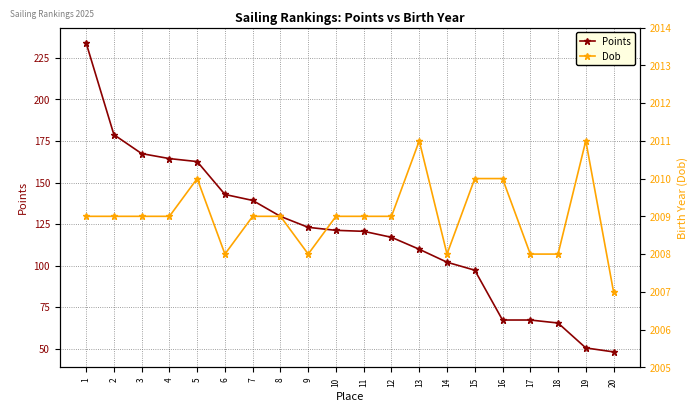

List the labels in order of Points value, largest first.

1, 2, 3, 4, 5, 6, 7, 8, 9, 10, 11, 12, 13, 14, 15, 16, 17, 18, 19, 20